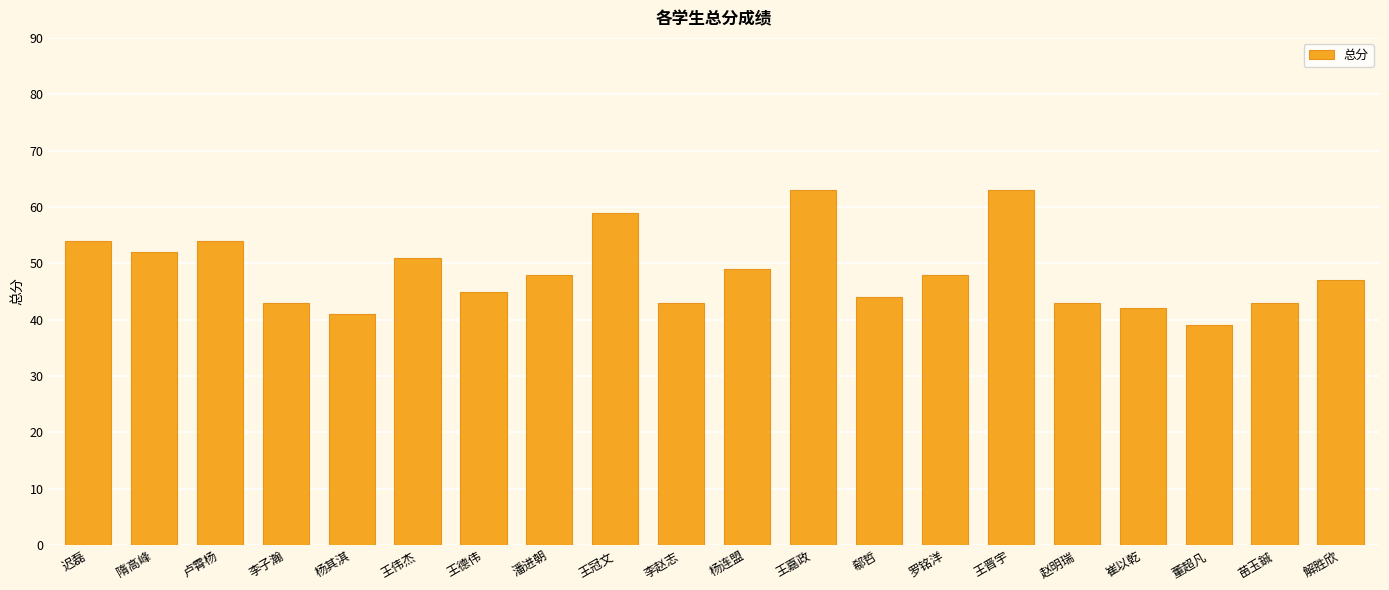

Reading right to left, transcribe all the data shown in this chart.

解胜欣=47	苗玉鋮=43	董超凡=39	崔以乾=42	赵明瑞=43	王晋宇=63	罗铭洋=48	郗哲=44	王嘉政=63	杨连盟=49	李赵志=43	王冠文=59	潘进朝=48	王德伟=45	王伟杰=51	杨其淇=41	李子瀚=43	卢霄杨=54	隋高峰=52	迟磊=54